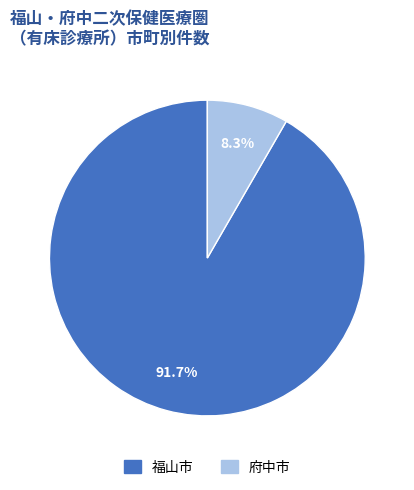

Is it true that 福山市 is 81% of the pie?

False